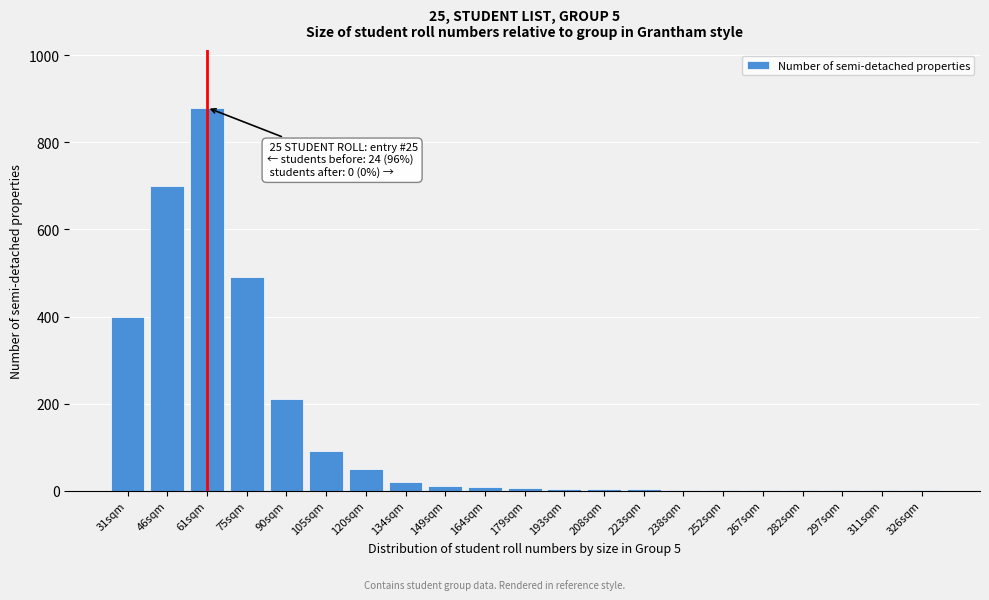

True or false: the data shows 640 at 75sqm.

False